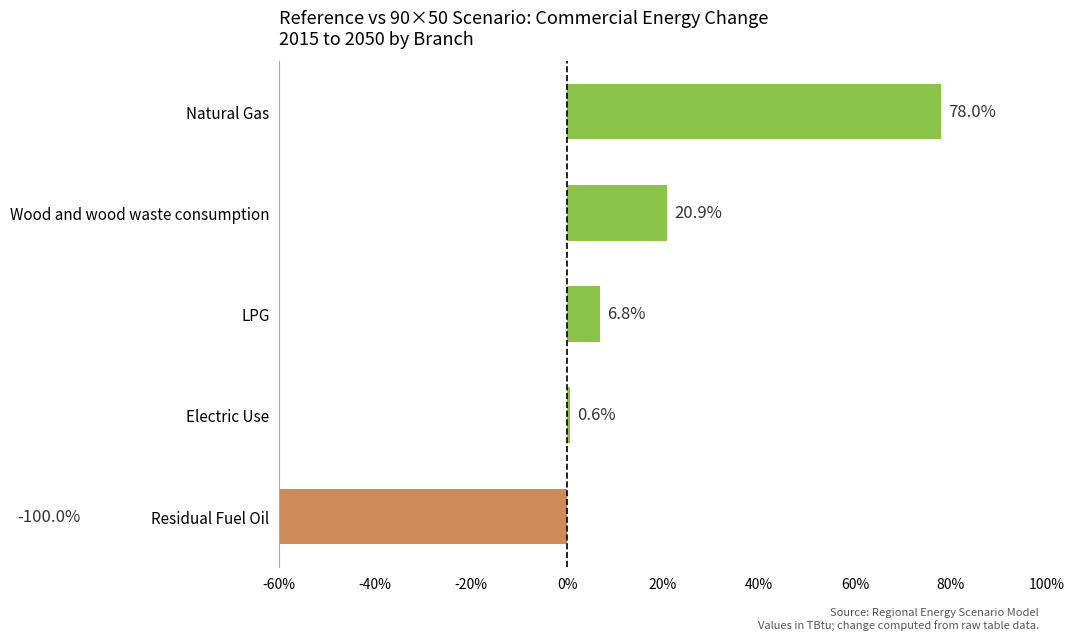

Is it true that the value at 0% is 29.8?

False